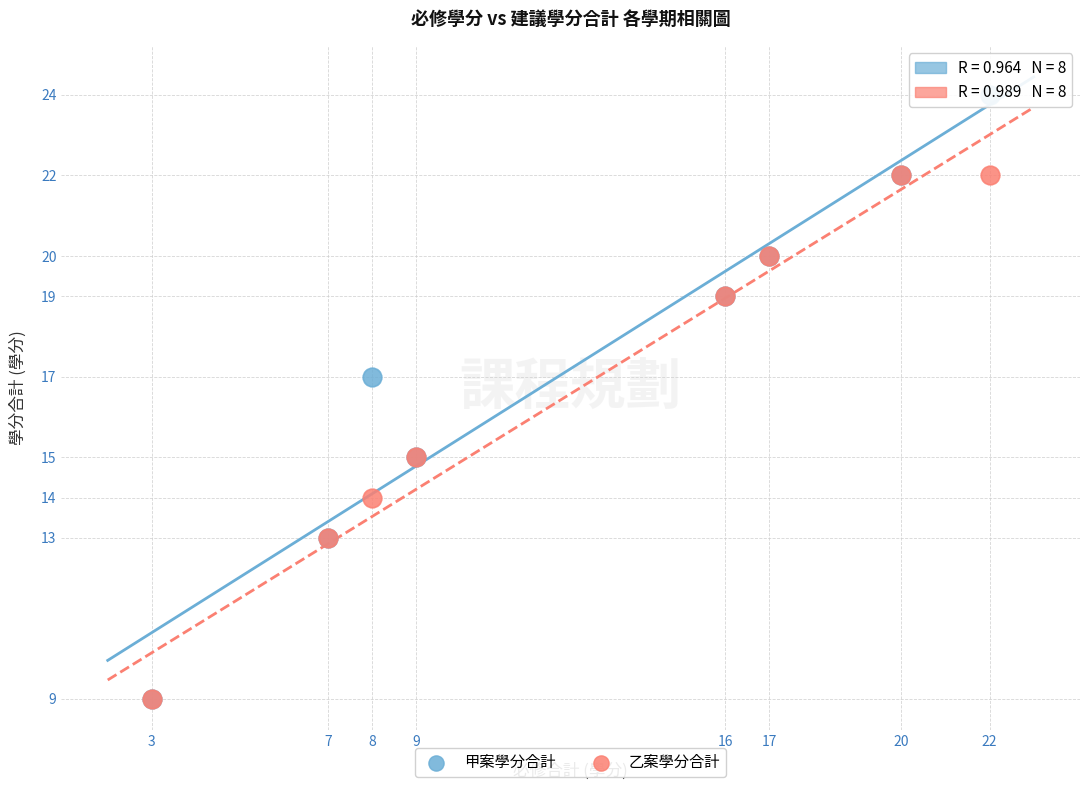

What are all the series names shown in the legend?

甲案學分合計, 乙案學分合計